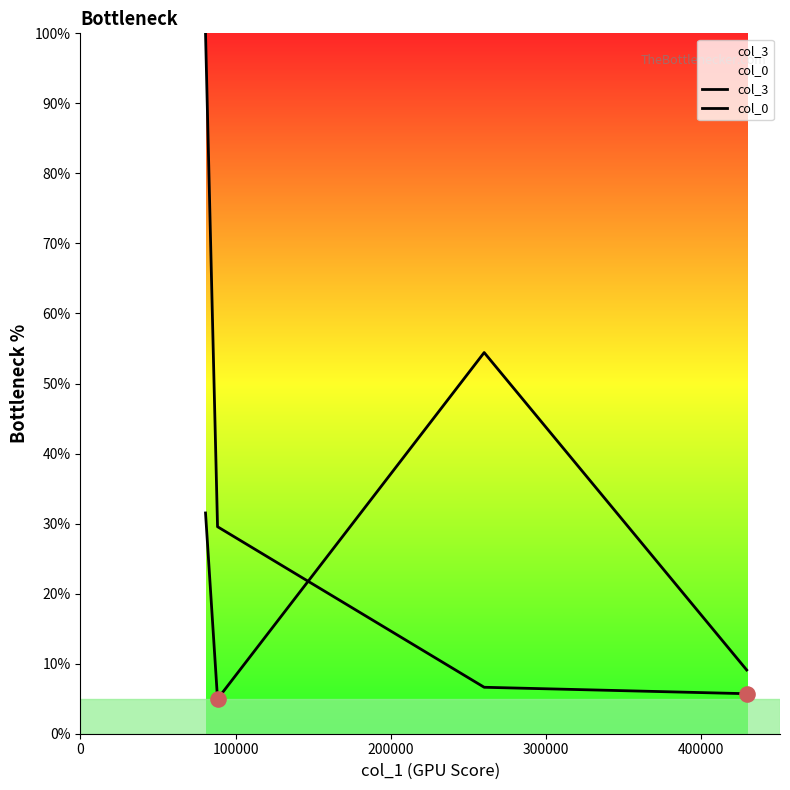

Which series reaches the maximum Y coordinate?

col_3